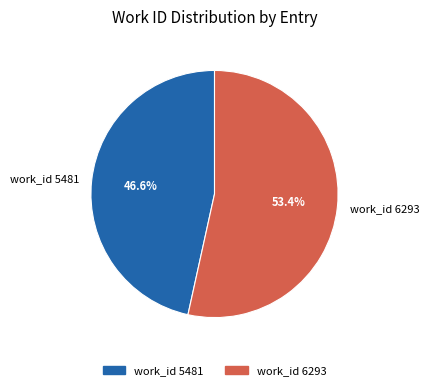

True or false: work_id 6293 accounts for 53% of the total.

True